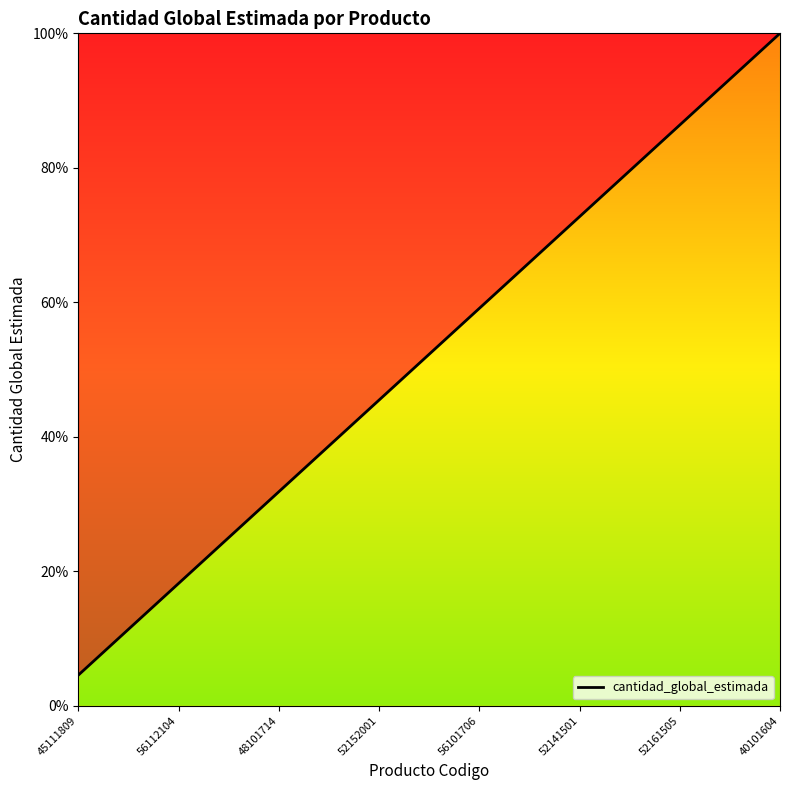

What is the difference between the maximum and minimum values?

95.5